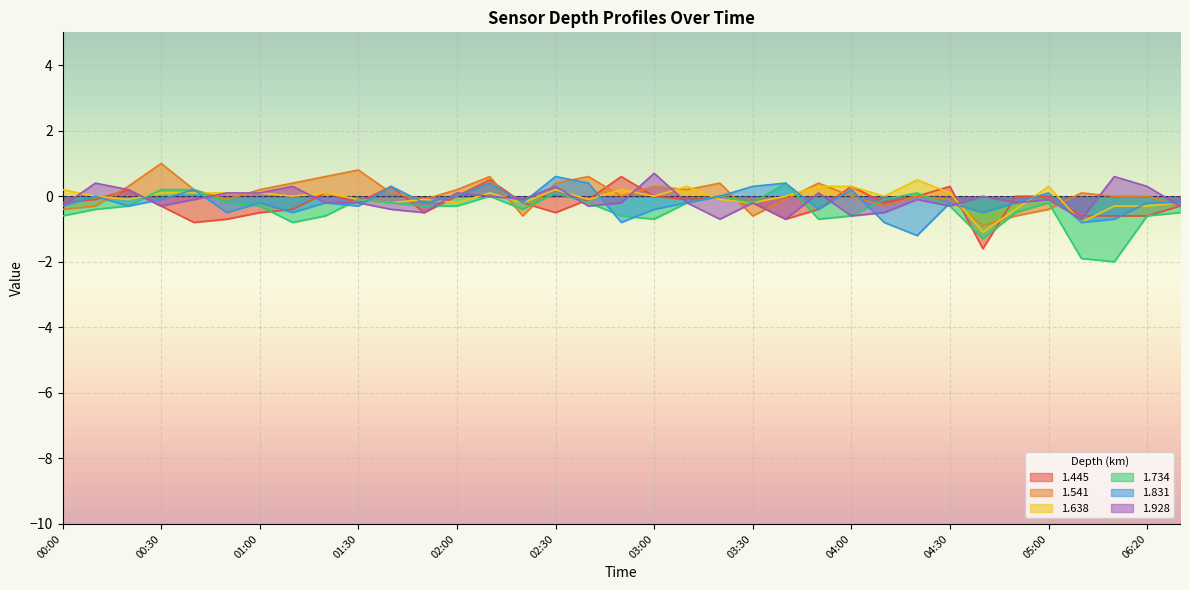

Which series has the largest total across all categories?

1.541